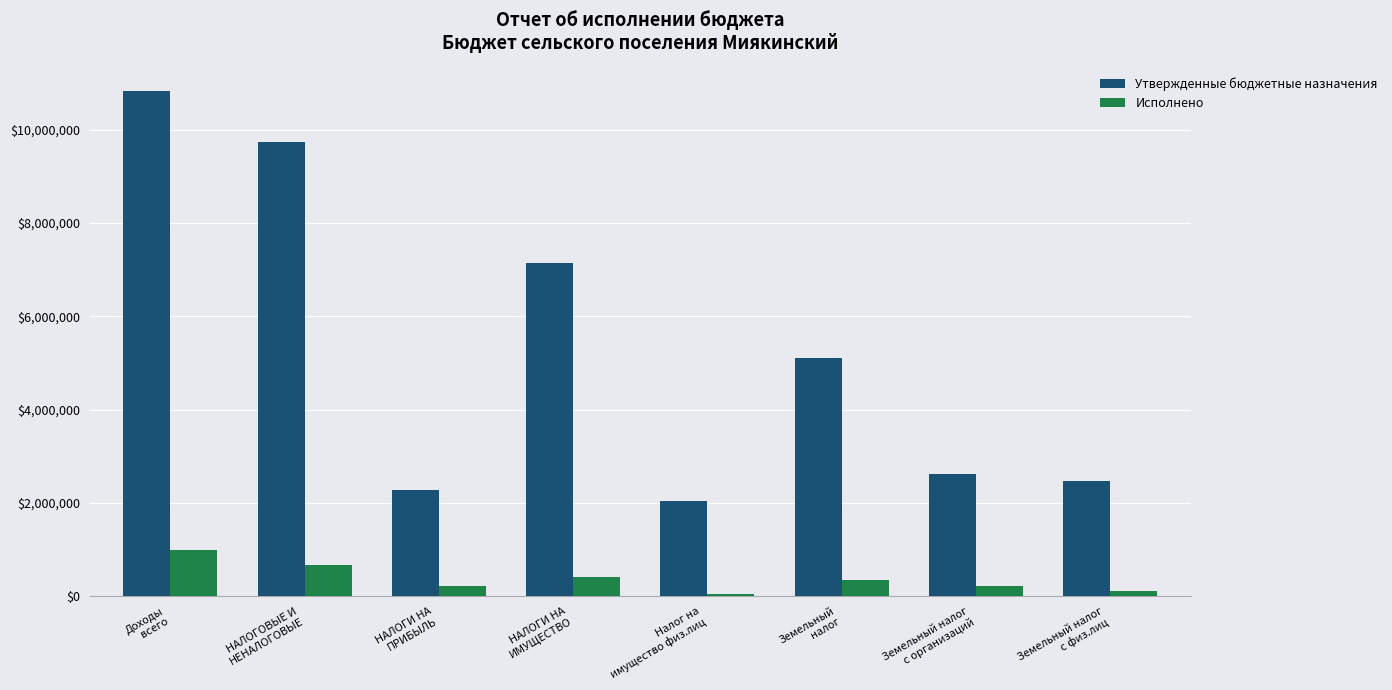

How many series are shown in this chart?

2